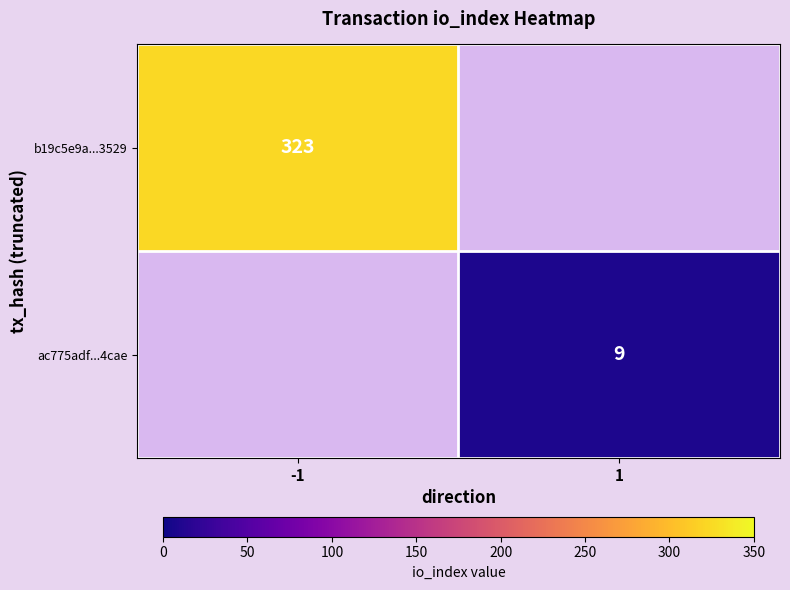

The b19c5e9a...3529 series shows 568 at -1. True or false?

False